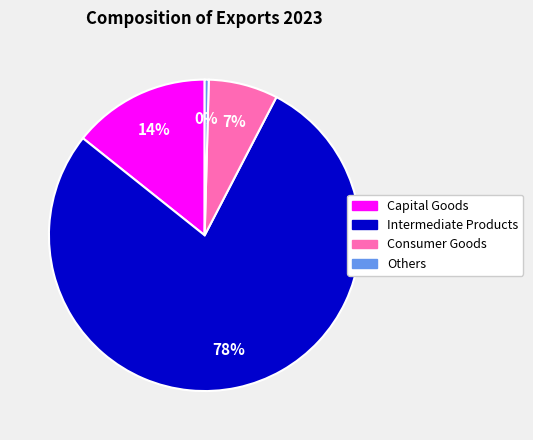

True or false: Consumer Goods accounts for 7% of the total.

True